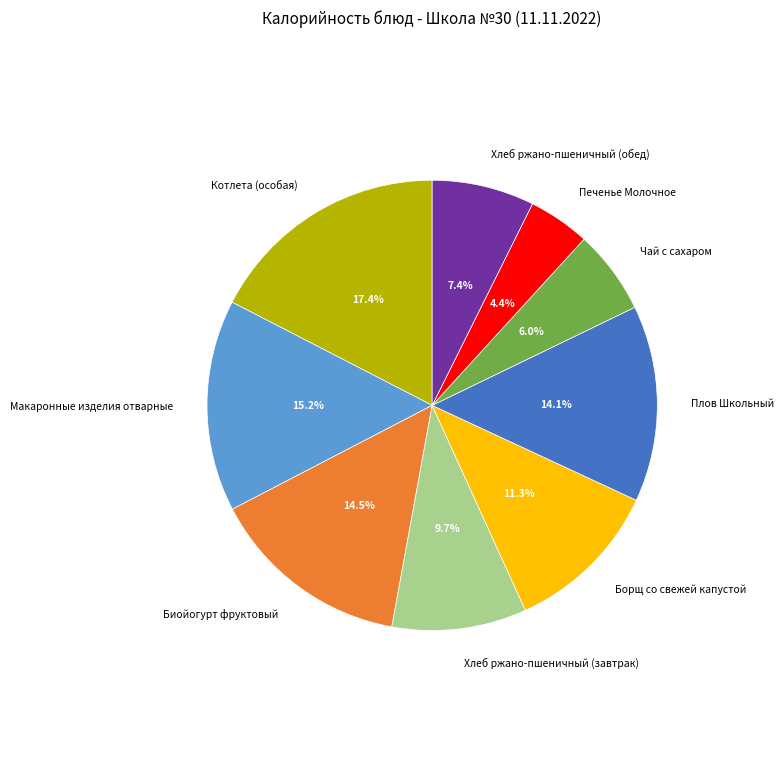

Between Хлеб ржано-пшеничный (завтрак) and Плов Школьный, which is larger?

Плов Школьный